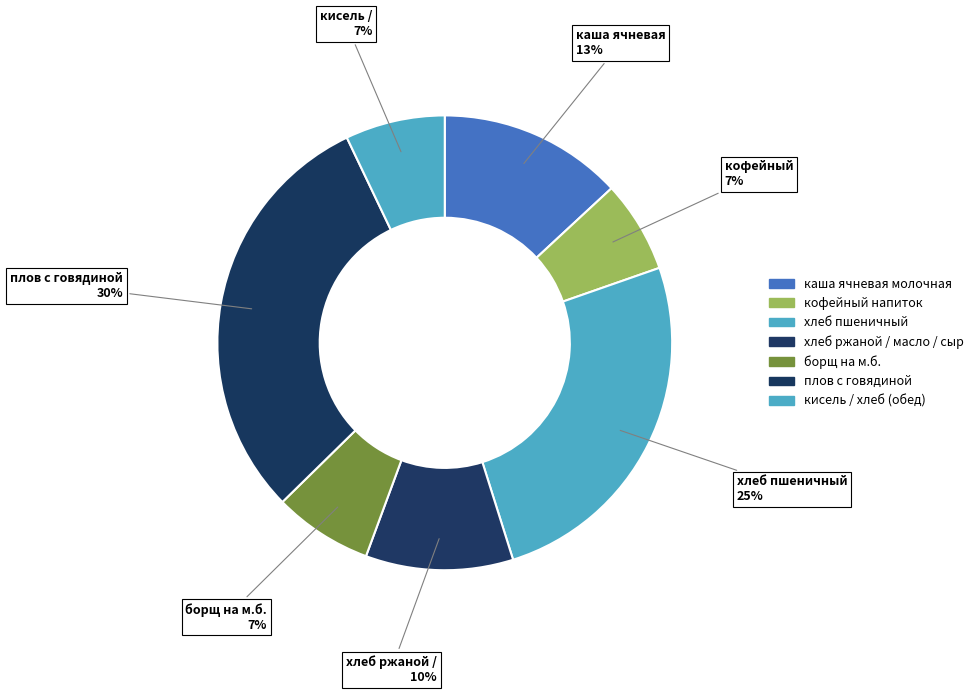

Count the number of slices in the pie.

7